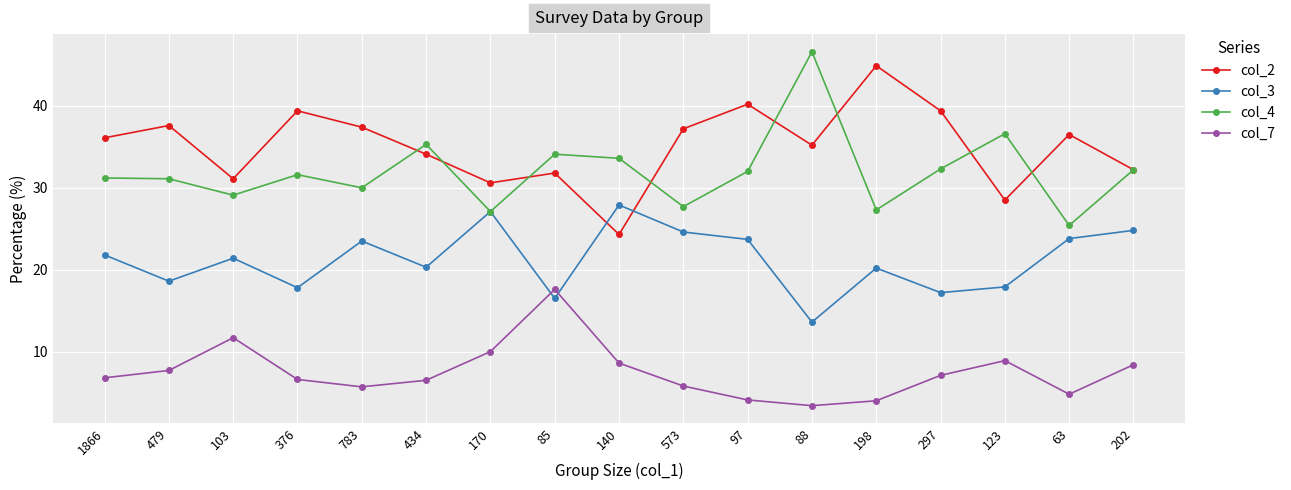

At how many categories does at least one series exceed 32?

15